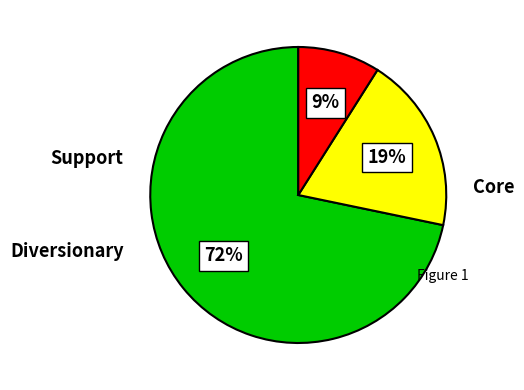

Is there a majority slice in this chart?

Yes